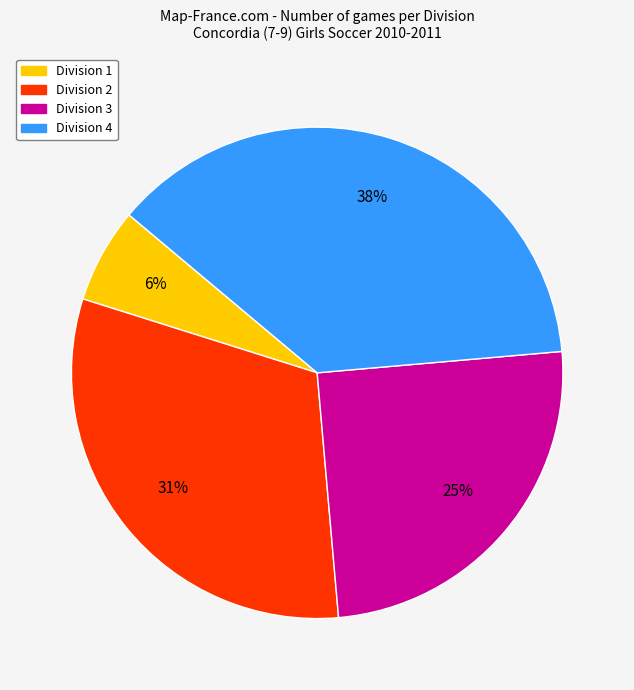

Is there a majority slice in this chart?

No